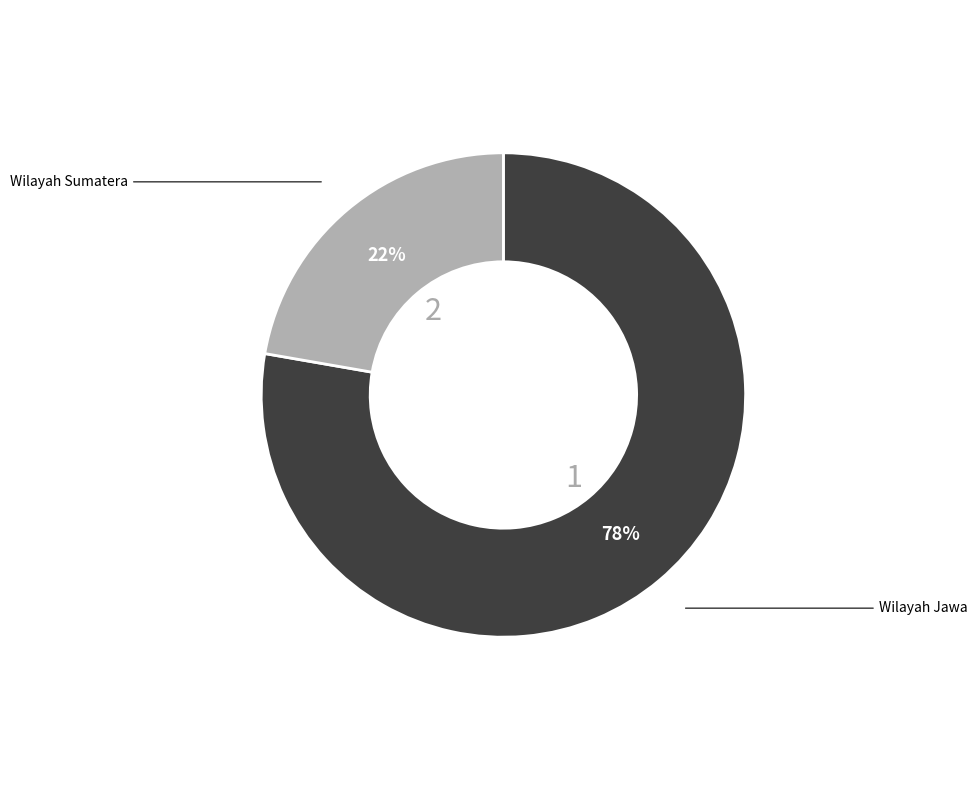

Is there a majority slice in this chart?

Yes